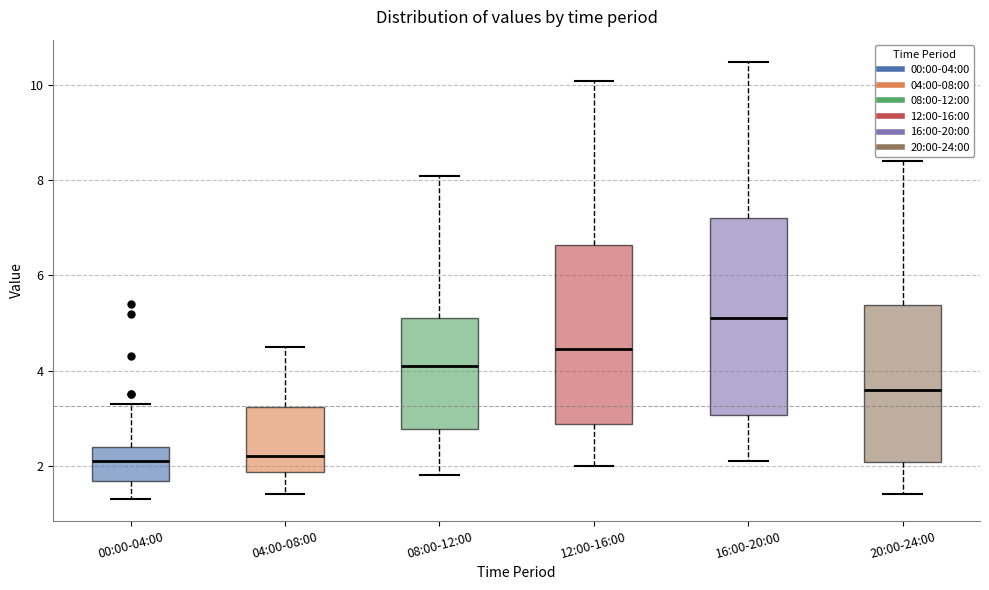

Reading left to right, transcribe this box plot: for each box, give where its median line is, the range the box spans, and where its two whiskers end, as read against the y-axis. The values are not printed on the chart, so give them approximately, as read against the axis.

00:00-04:00: median 2.2, box 1.6 to 2.4, whiskers 1.4 to 3.4
04:00-08:00: median 2.2, box 1.8 to 3.2, whiskers 1.4 to 4.6
08:00-12:00: median 4.2, box 2.8 to 5.2, whiskers 1.8 to 8.2
12:00-16:00: median 4.4, box 2.8 to 6.6, whiskers 2.0 to 10.2
16:00-20:00: median 5.2, box 3.0 to 7.2, whiskers 2.2 to 10.6
20:00-24:00: median 3.6, box 2.0 to 5.4, whiskers 1.4 to 8.4